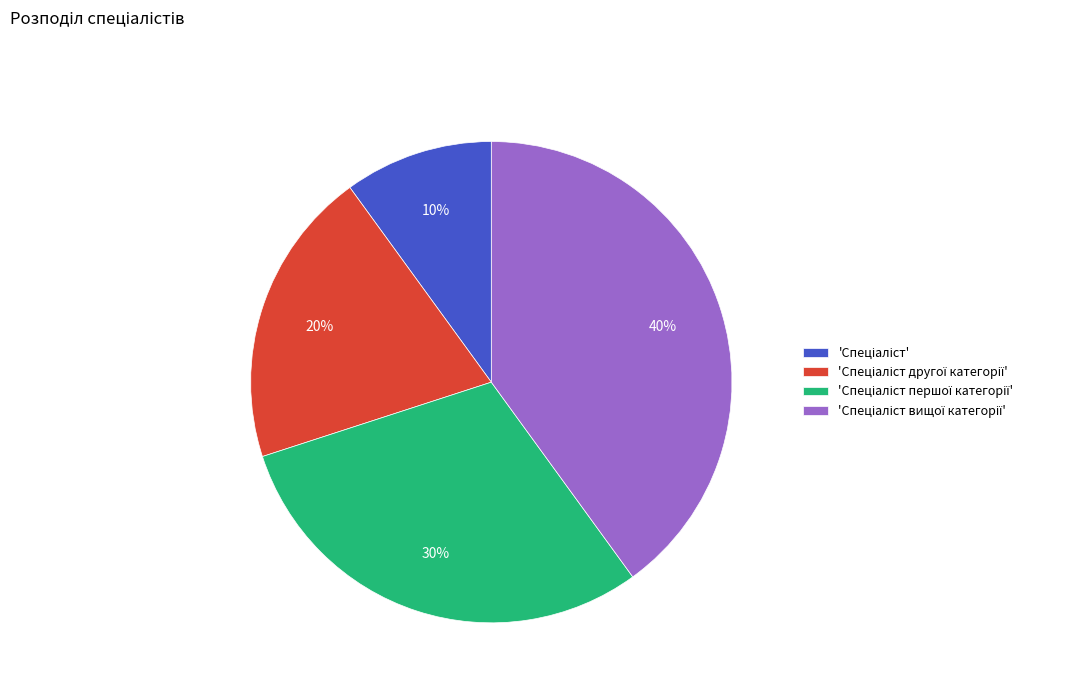

How many slices are in this pie chart?

4